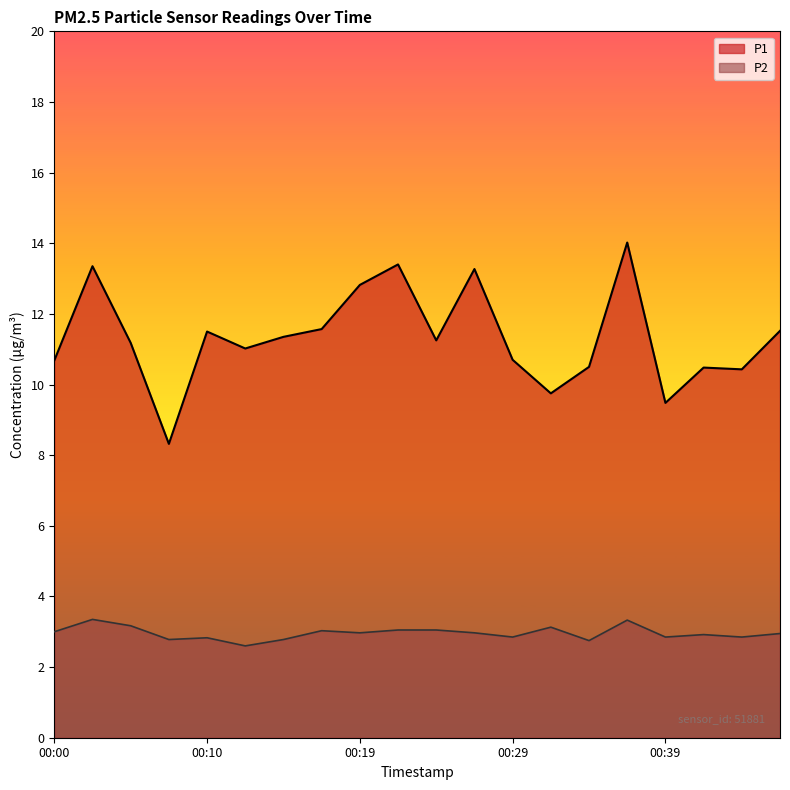

True or false: P1 and P2 cross at least once.

False